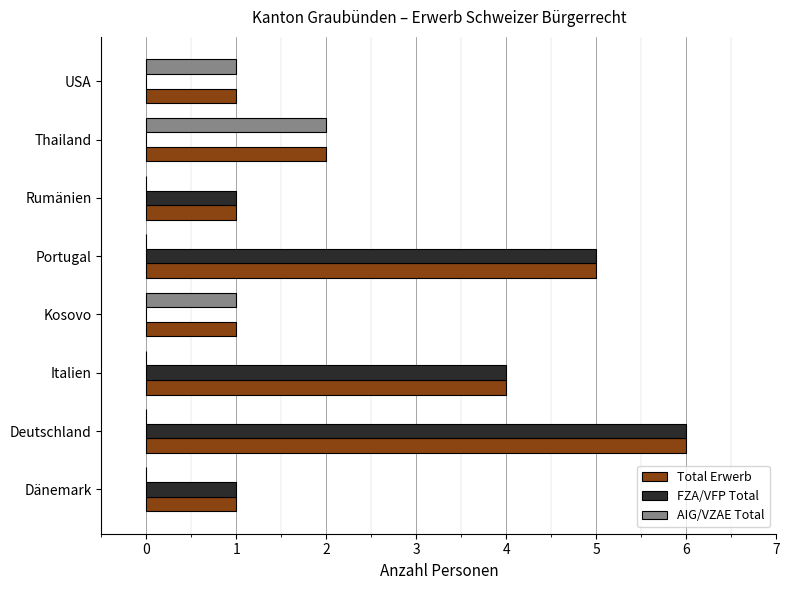

What is the total value across all series at Italien?

8